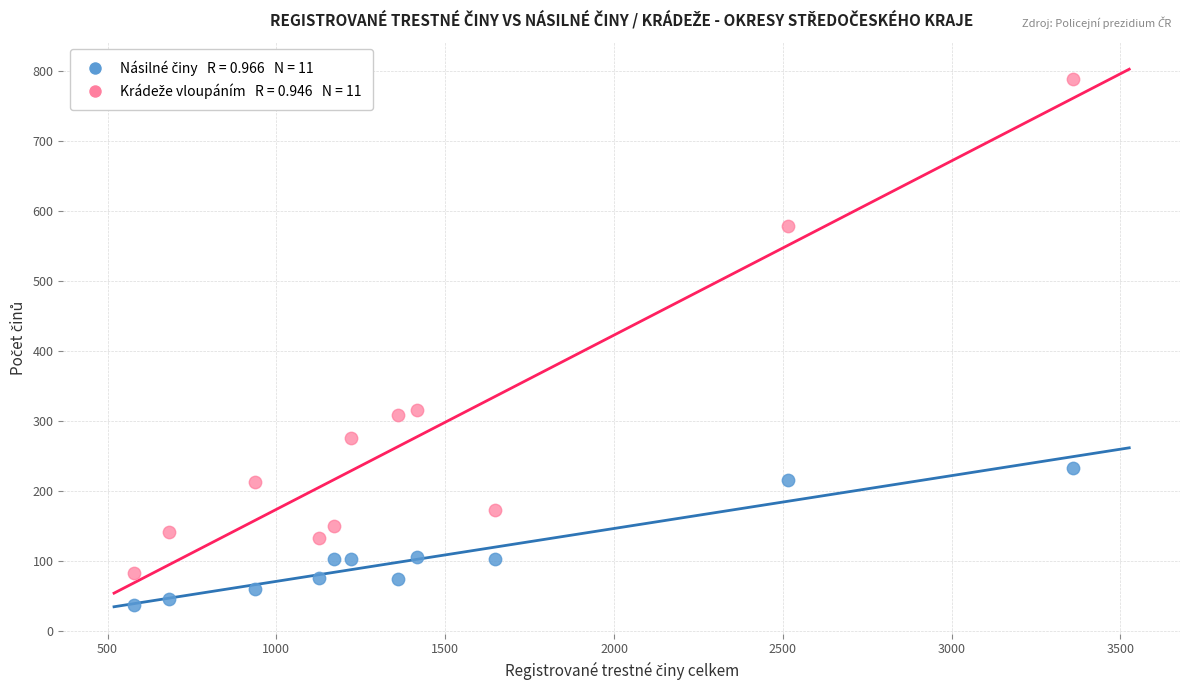

Across all data points, what is the range of Y values (max minus min)?

752